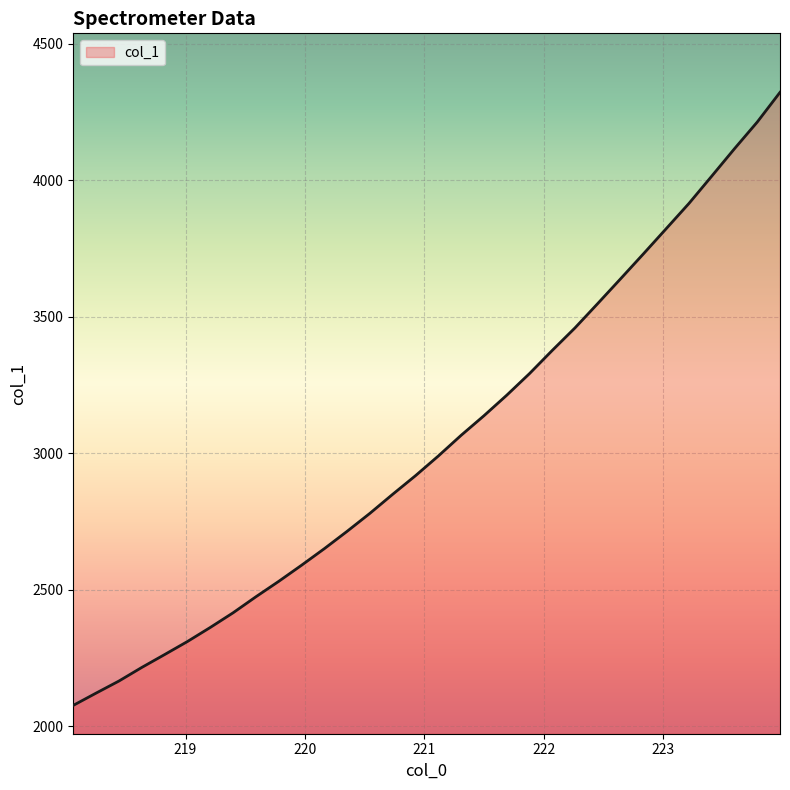

How many lines are shown in the chart?

1